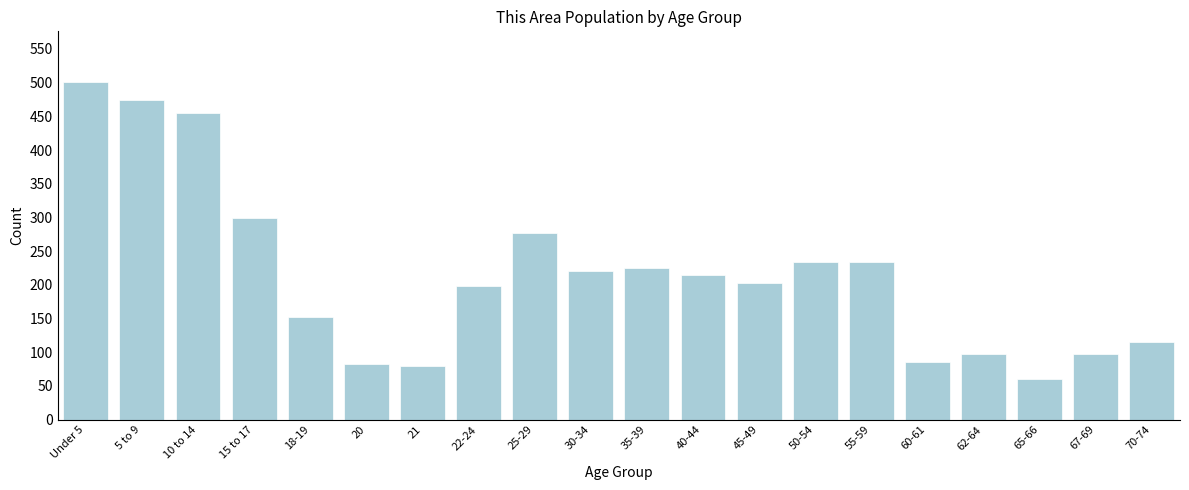

Which category has the lowest value across all series?

65-66